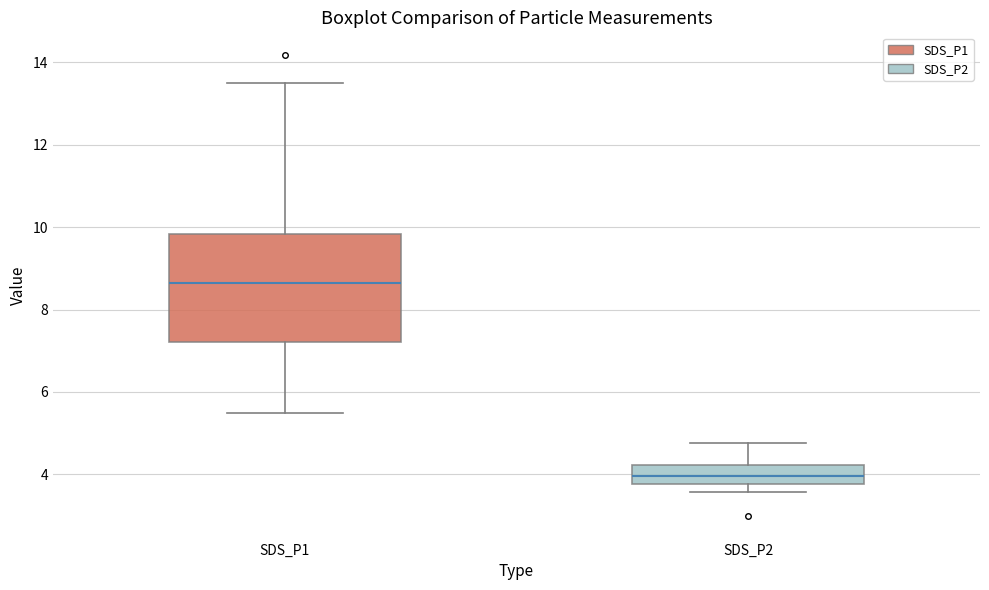

Which box's median line is the highest?

SDS_P1